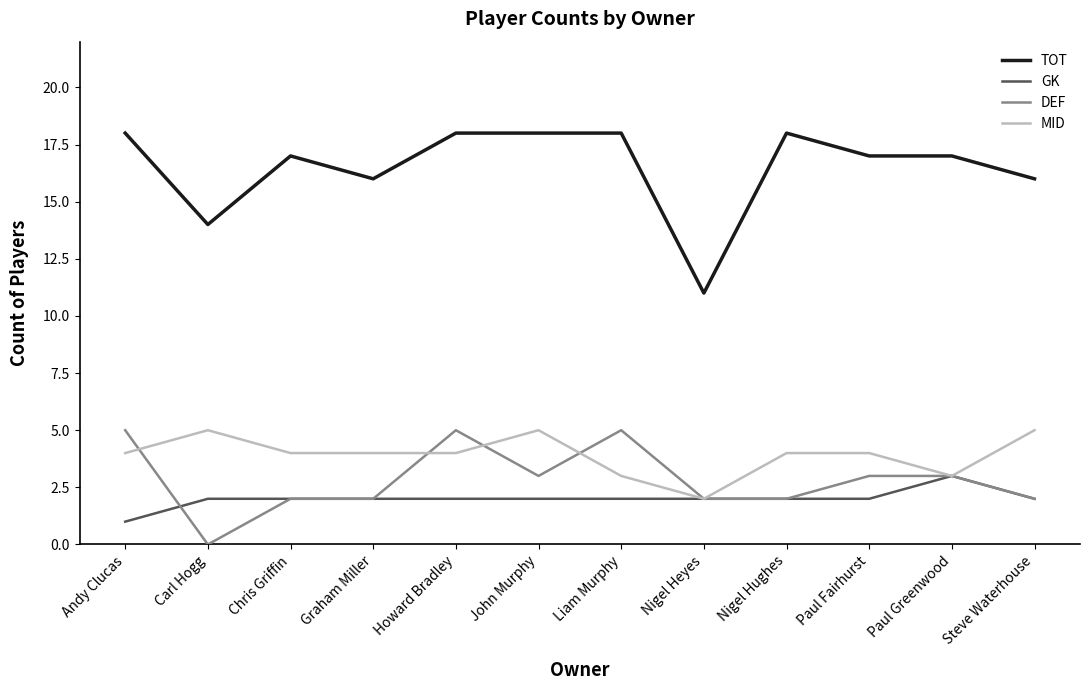

Which series has the largest total across all categories?

TOT